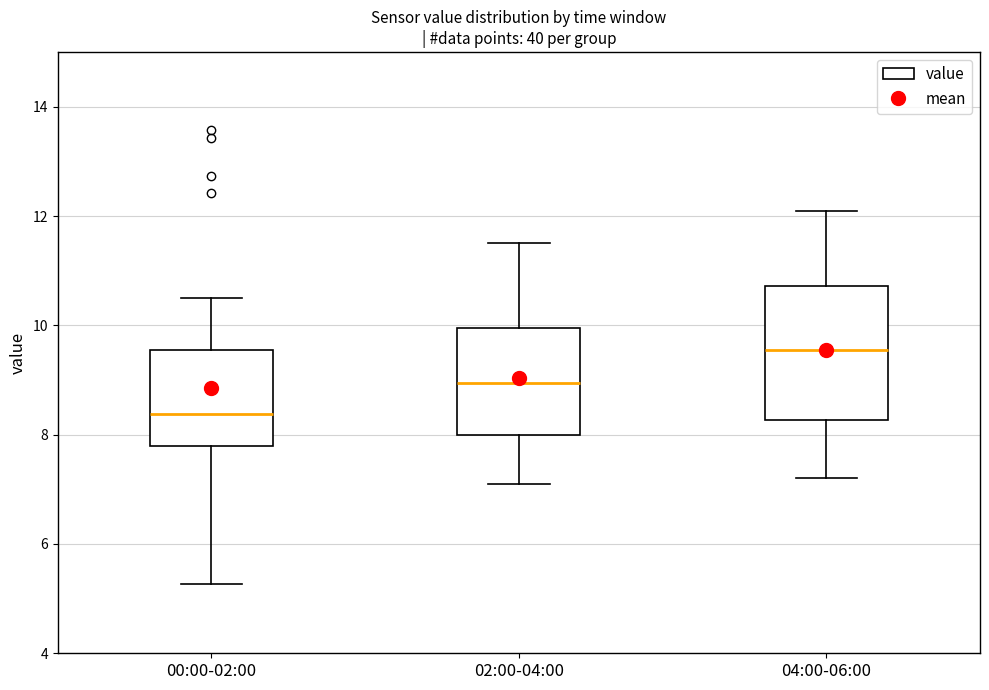

Which box's median line is the highest?

04:00-06:00